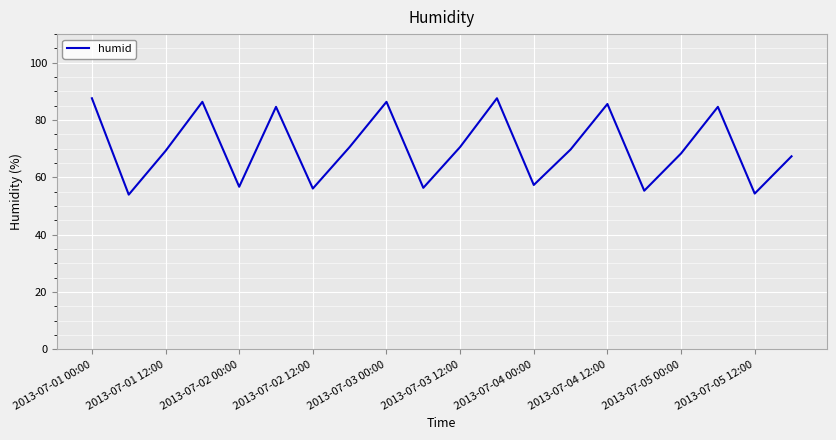

What is the difference between the maximum and minimum values?

33.6